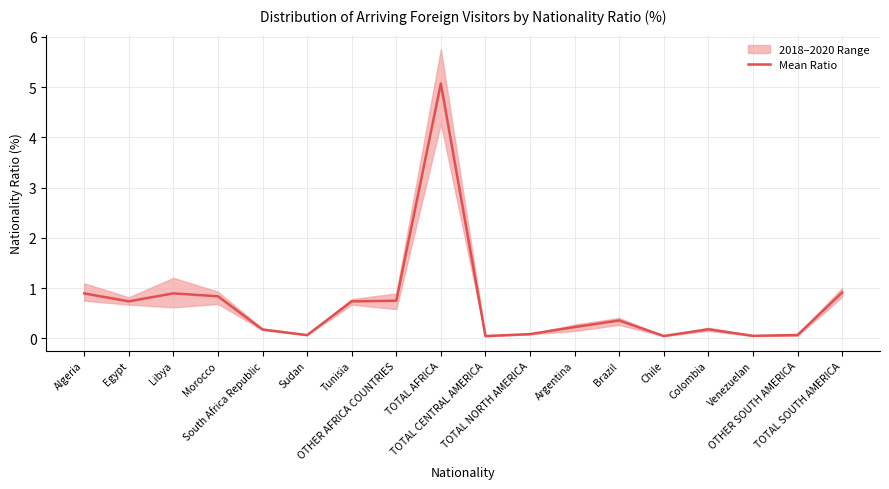

Rank the categories by value from lowest to highest.

TOTAL CENTRAL AMERICA, Chile, Venezuelan, Sudan, OTHER SOUTH AMERICA, TOTAL NORTH AMERICA, South Africa Republic, Colombia, Argentina, Brazil, Tunisia, Egypt, OTHER AFRICA COUNTRIES, Morocco, Algeria, Libya, TOTAL SOUTH AMERICA, TOTAL AFRICA